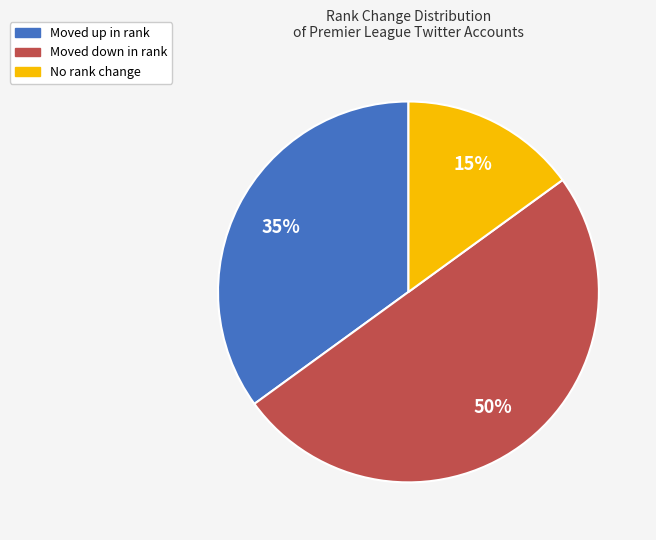

To the nearest percent, what is the difference between the largest and smallest slice percentages?

35%